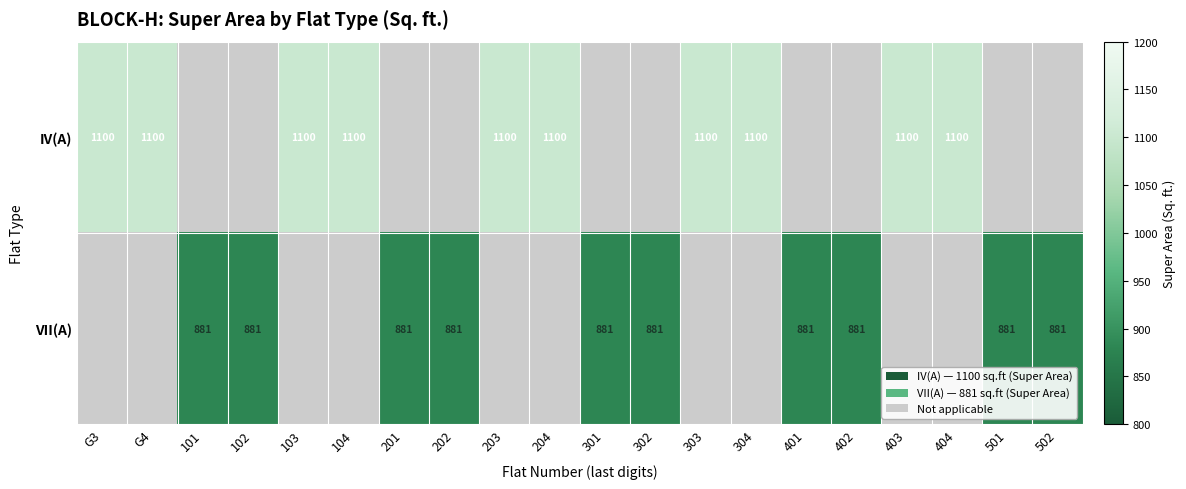

Is it true that VII(A) equals 1216 at 101?

False